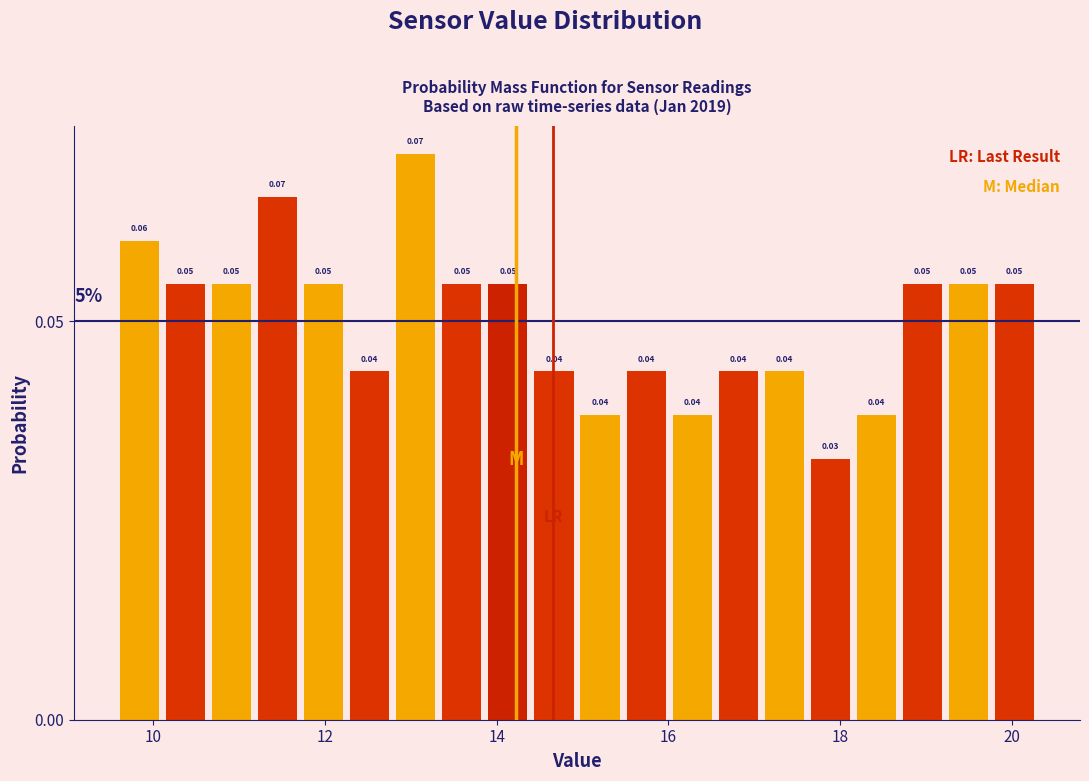

Read against the x-axis, roughly where is the centre of the tallest bar?

13.0